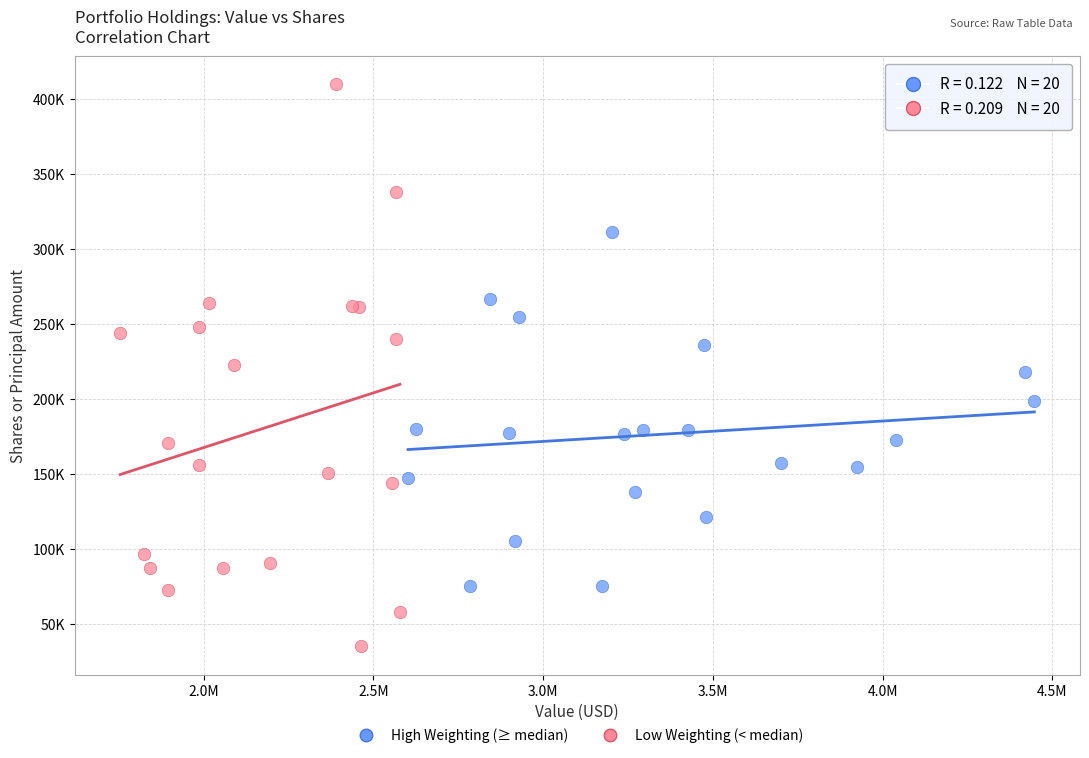

Which series reaches the maximum Y coordinate?

Low Weighting (< median)